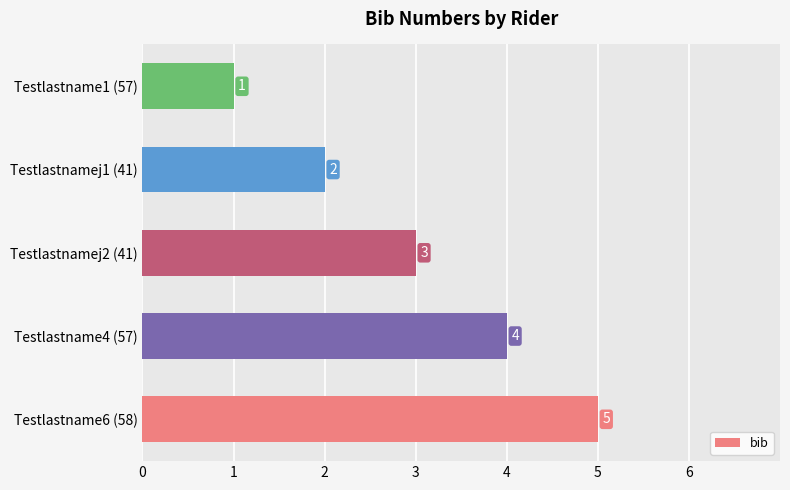

The value at Testlastnamej1 (41) is 2. True or false?

True